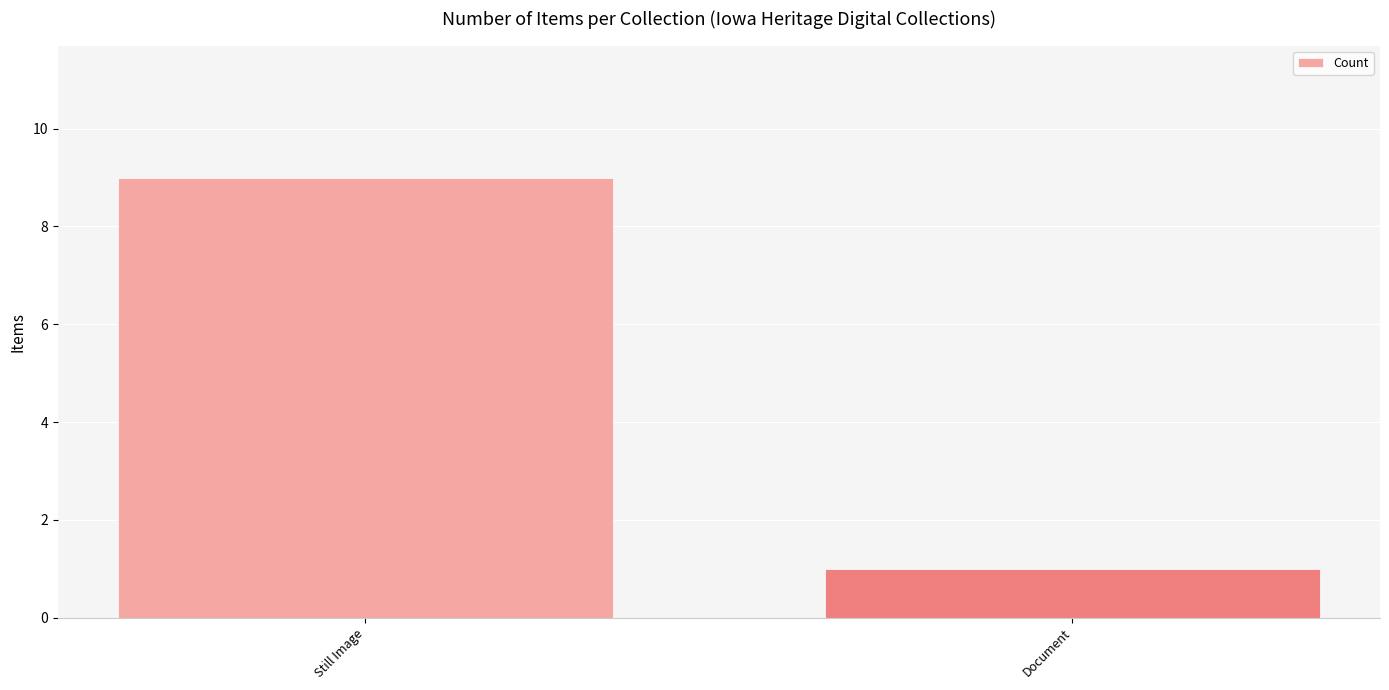

Reading left to right, transcribe all the data shown in this chart.

Still Image=9	Document=1